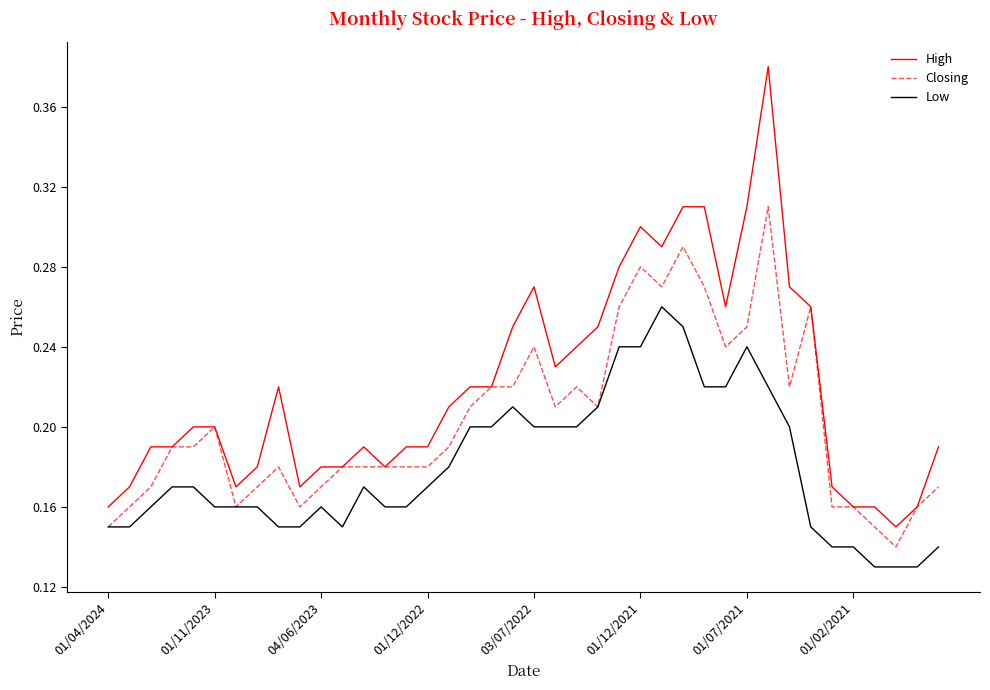

List the series in order of their peak value, highest first.

High, Closing, Low